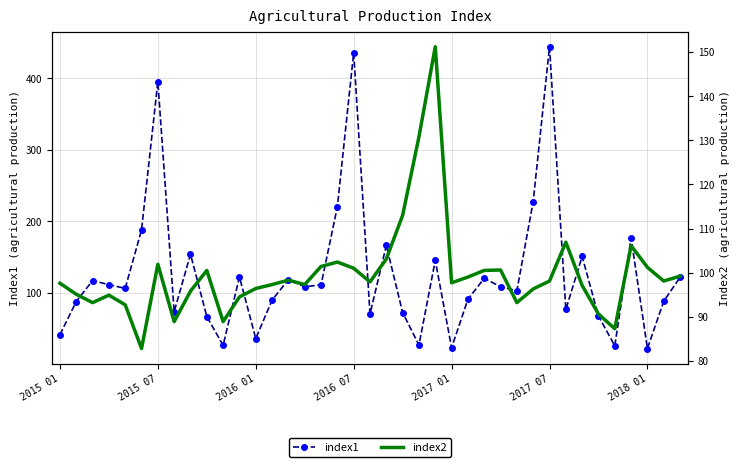

True or false: index1 and index2 intersect in this chart.

True